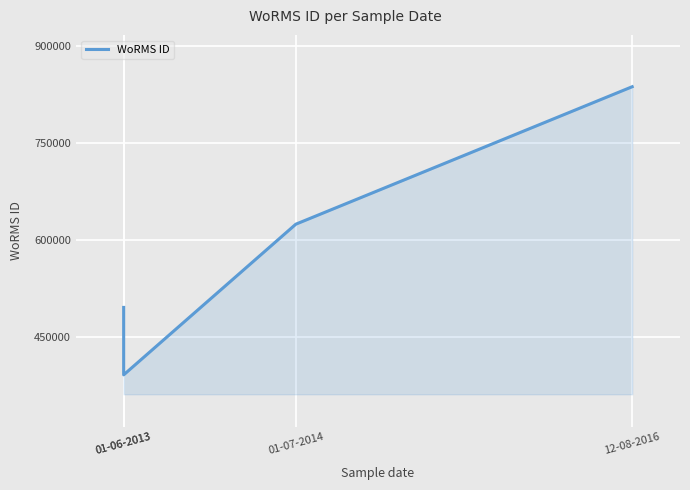

Count the number of categories in the chart.

4